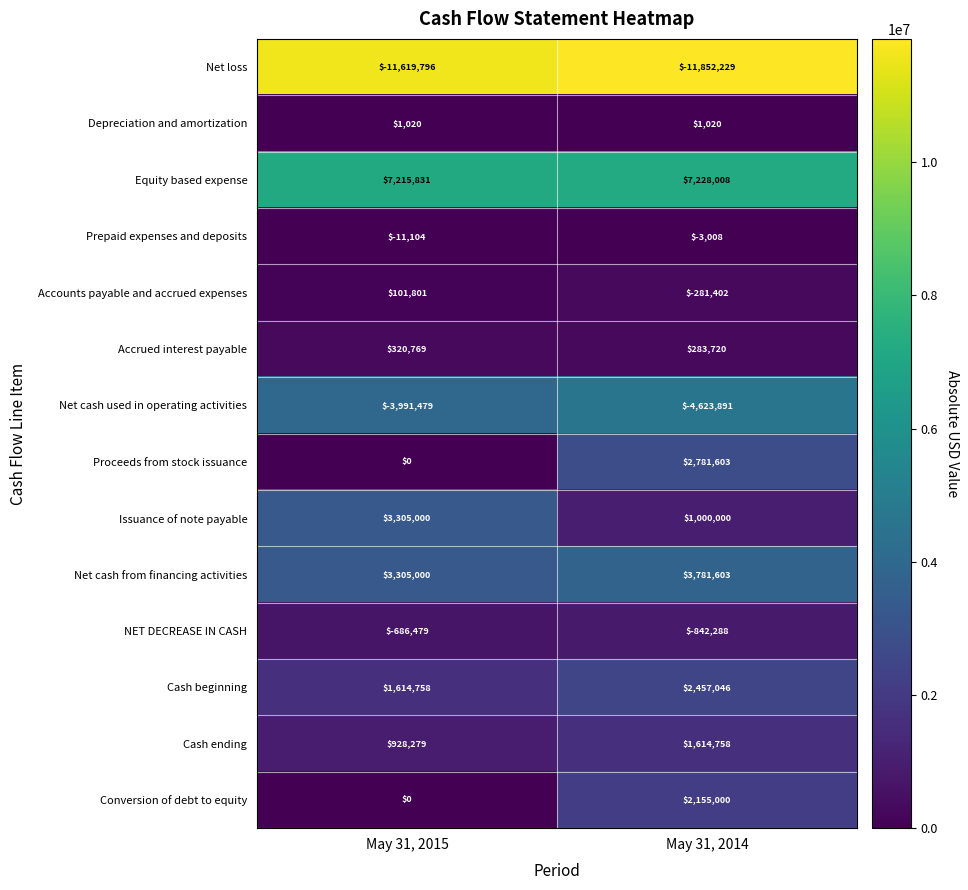

Which label corresponds to the smallest value in the chart?

May 31, 2014